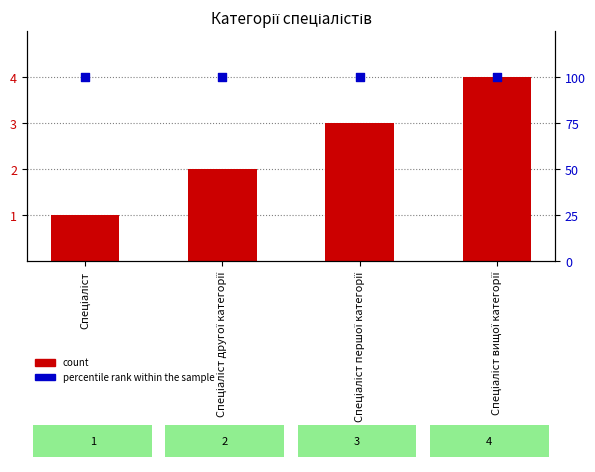

What is the total value across all series at Спеціаліст вищої категорії?

104